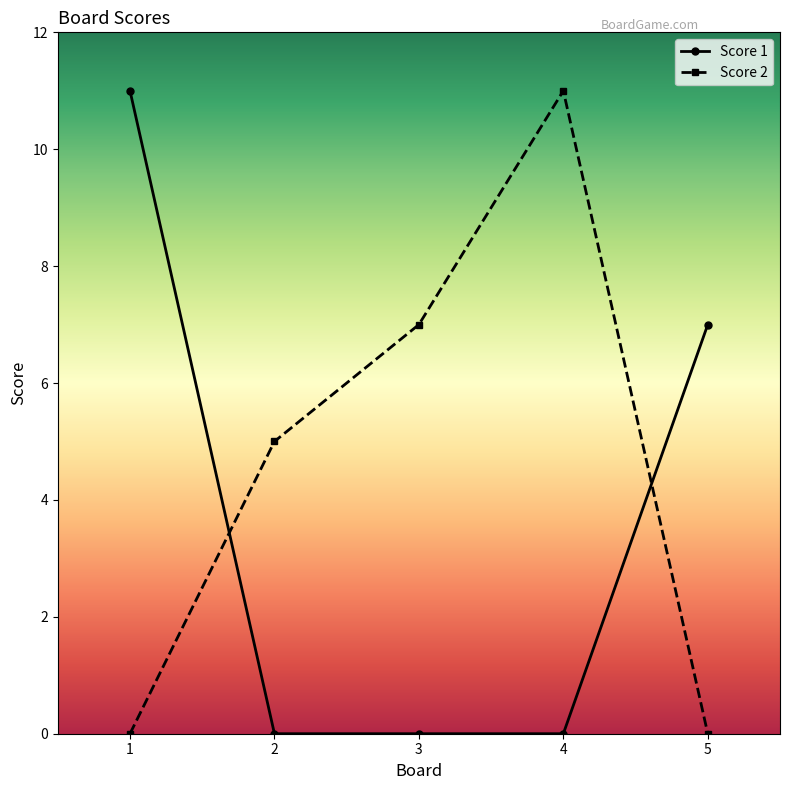

Is the value of Score 1 at 1 greater than the value of Score 2 at 5?

Yes